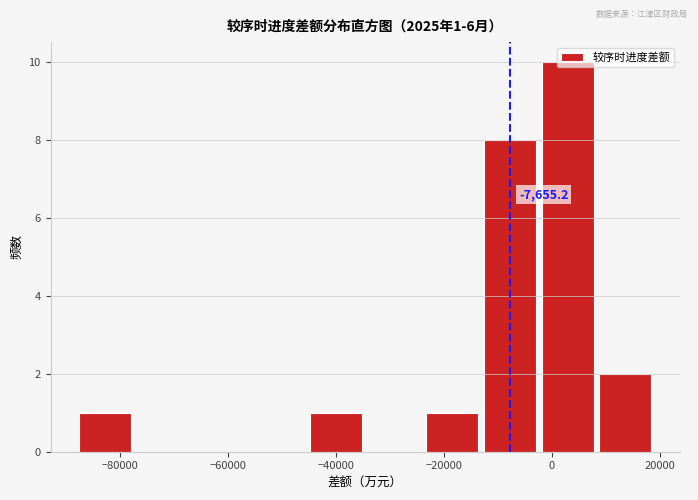

Over which range of the x-axis is the bar tallest?

-2000 to 8000